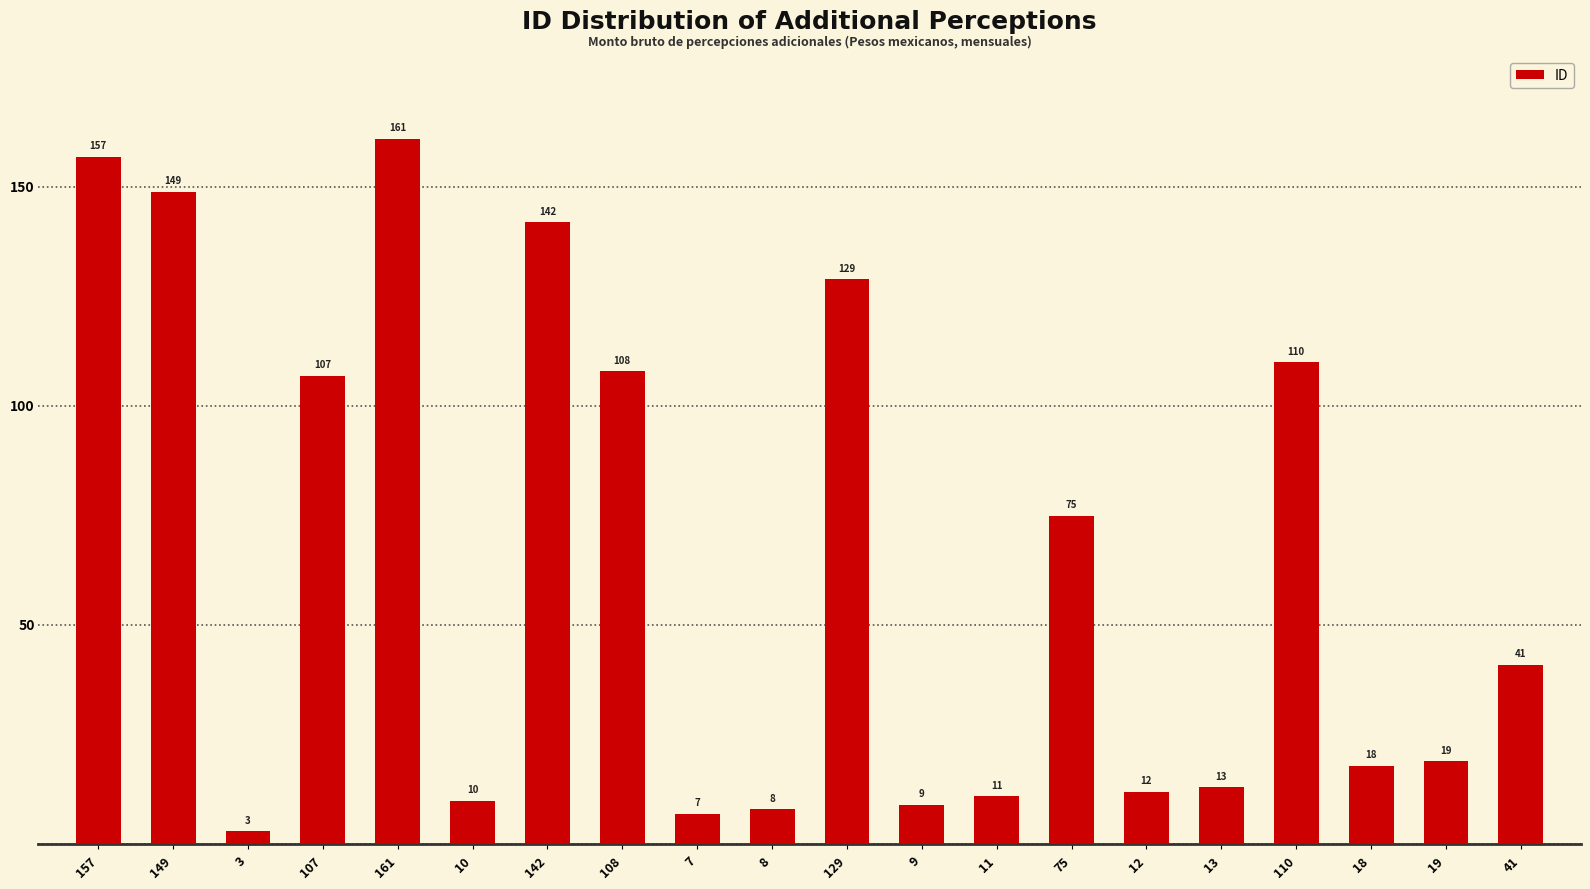

What is the sum of all values?

1289